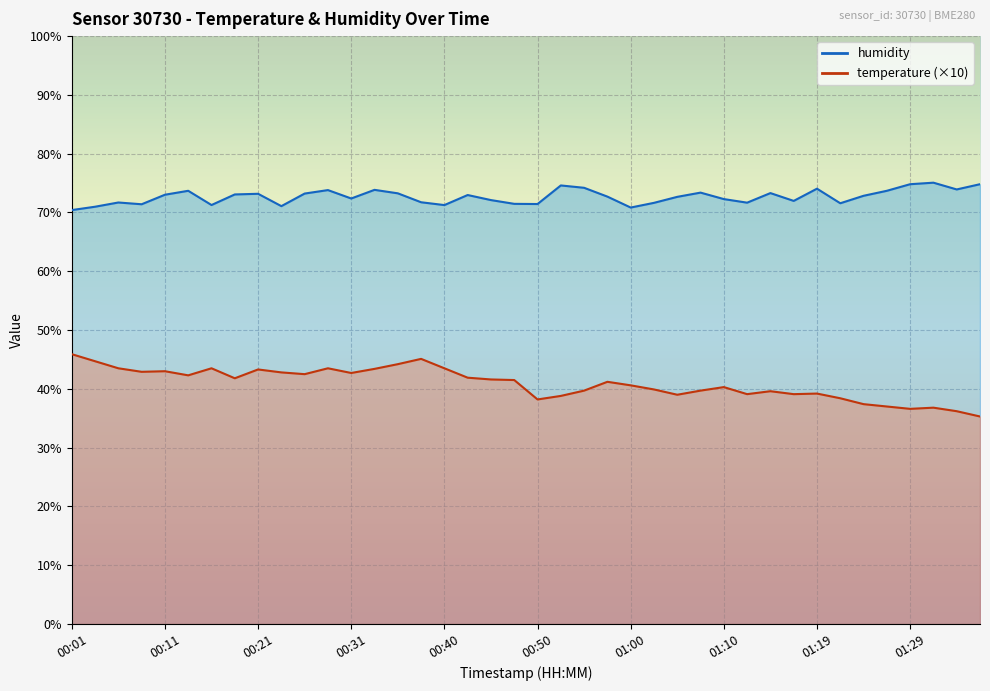

Between 00:45 and 01:27, which series saw the biggest shift?

temperature